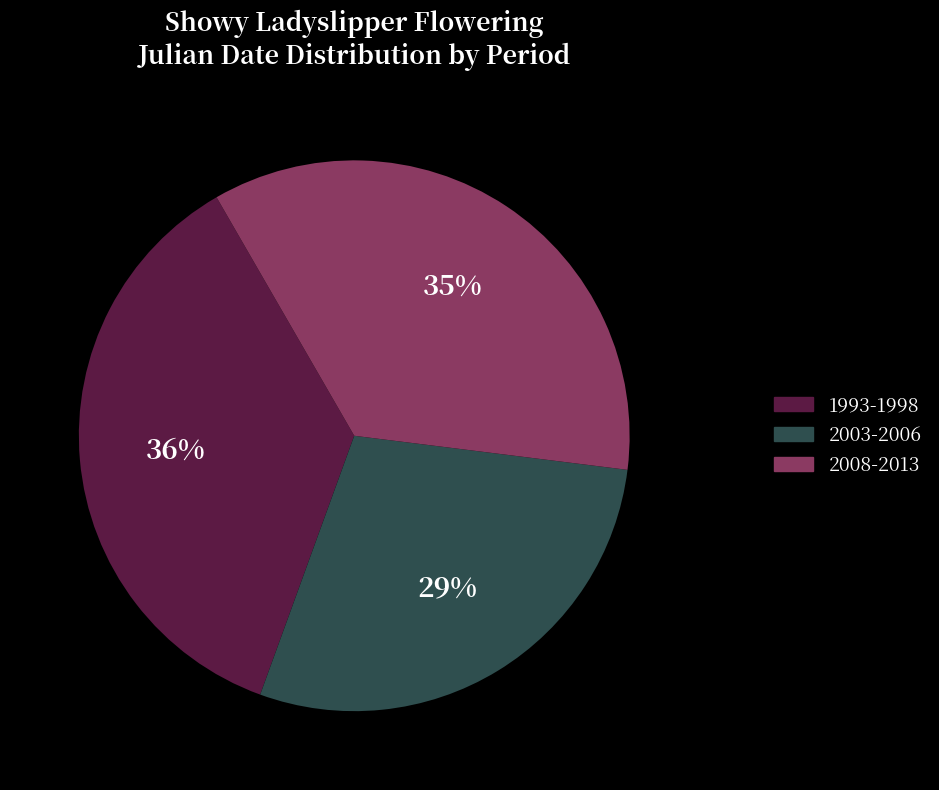

Is there a majority slice in this chart?

No